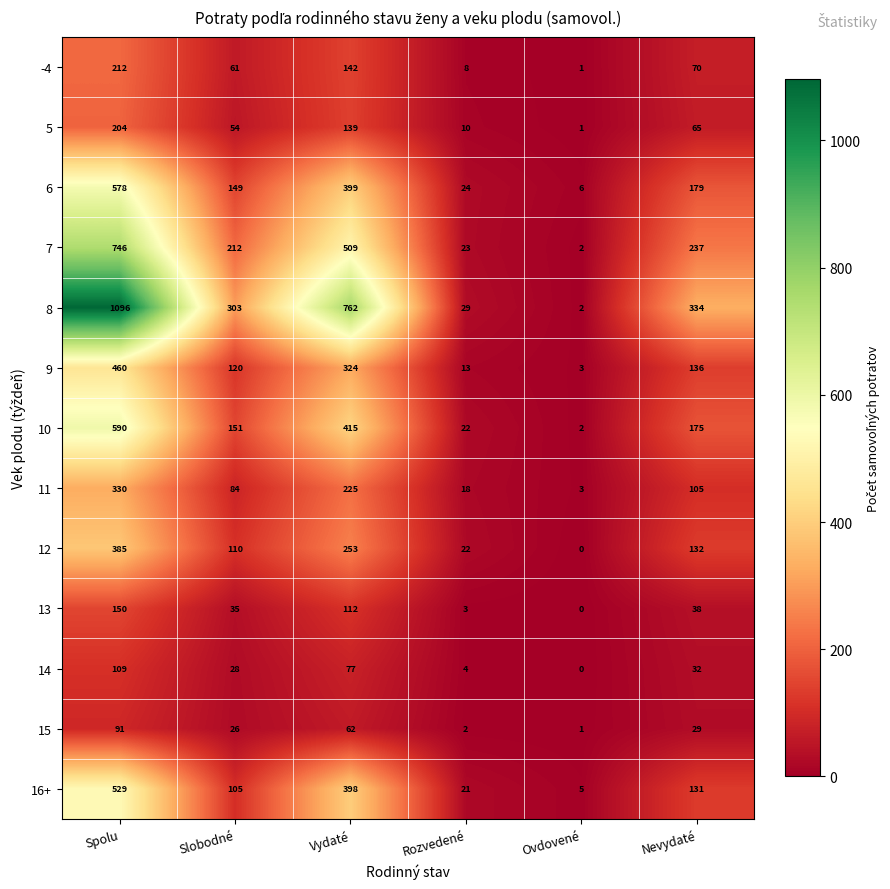

At which label is 14 closest to 54?

Nevydaté